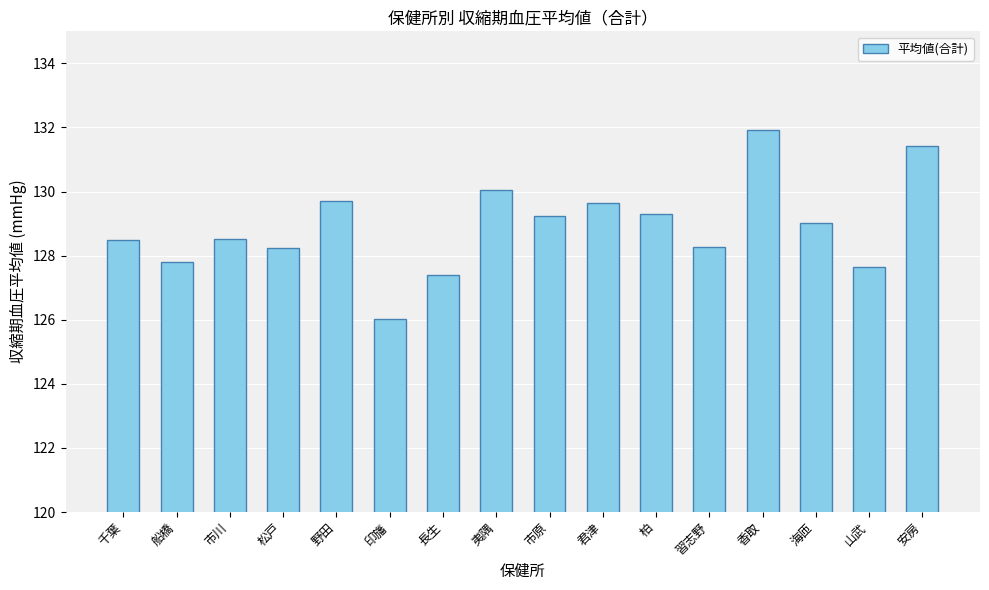

What is the value of the 5th bar from the left?

129.7